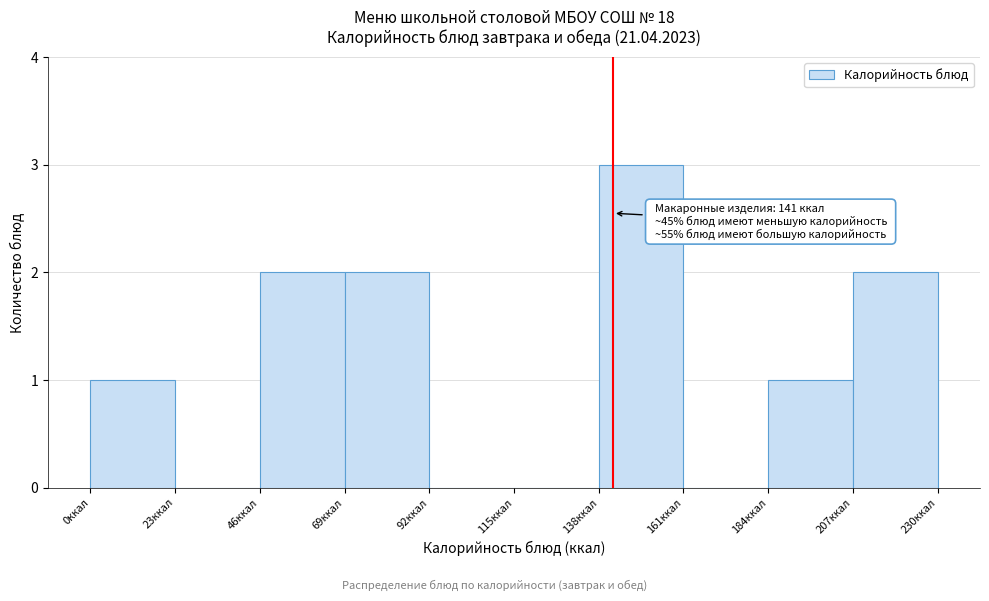

Which range on the x-axis has the tallest bar?

138 to 161